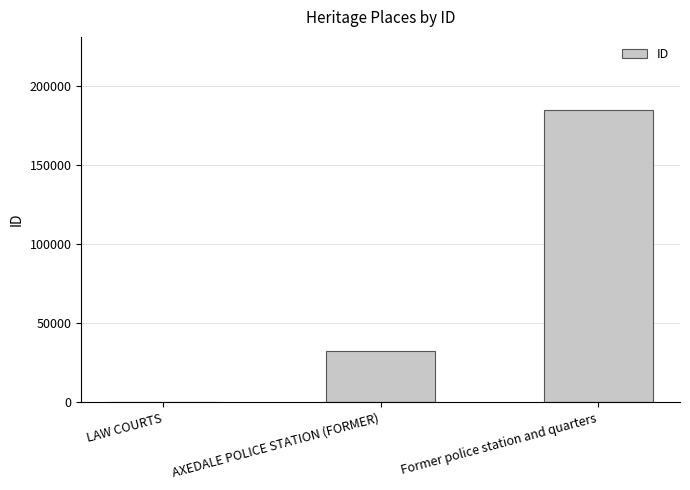

What is the sum of all values?

217653